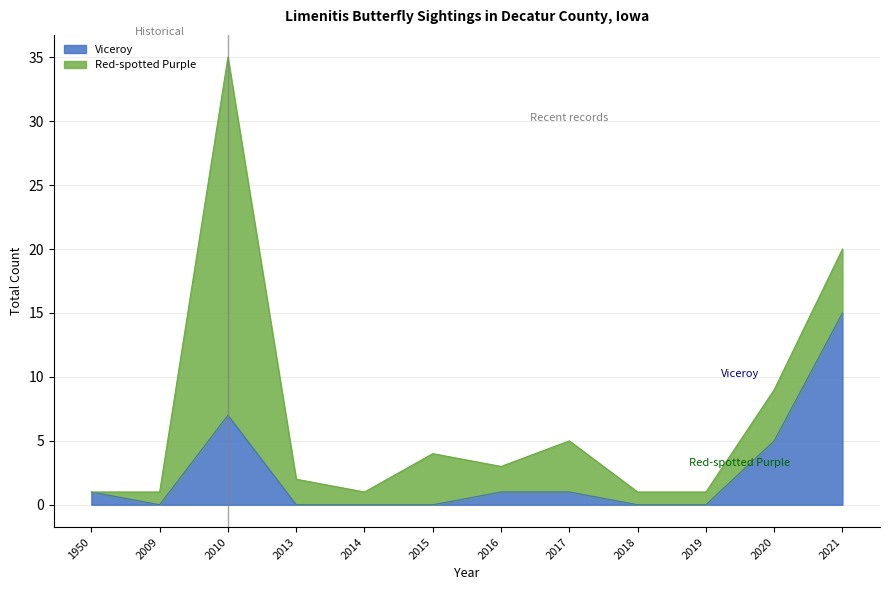

Rank the categories by value from highest to lowest.

2021, 2010, 2020, 1950, 2016, 2017, 2009, 2013, 2014, 2015, 2018, 2019